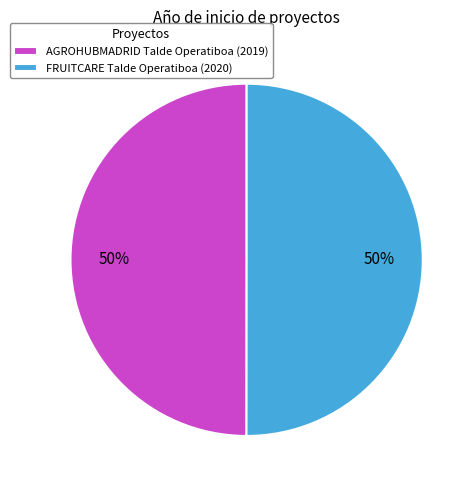

To the nearest percent, what is the average slice percentage?

50%